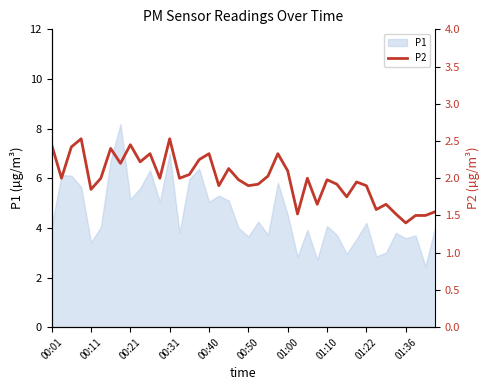

True or false: the data shows 2.7 at 17.

False